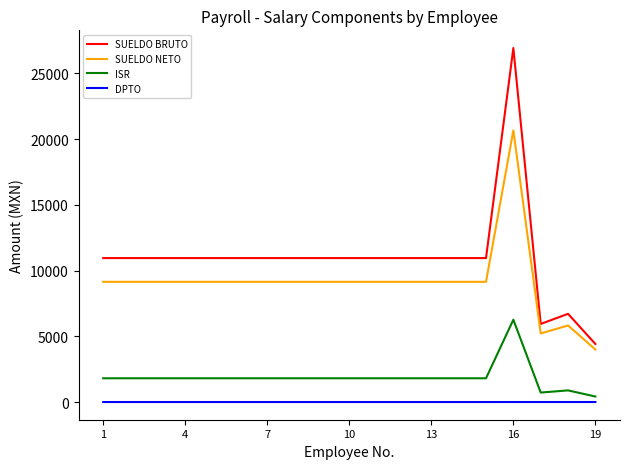

List the series in order of their overall mean, lowest first.

DPTO, ISR, SUELDO NETO, SUELDO BRUTO